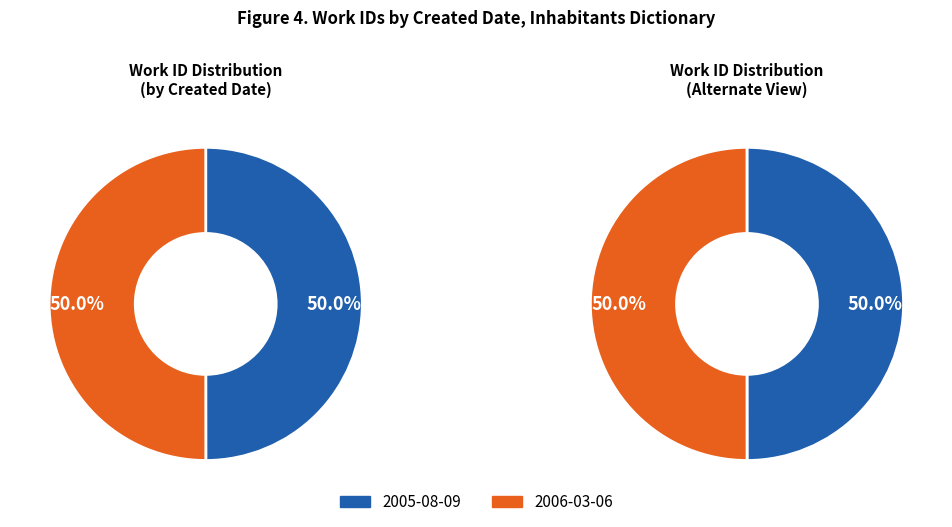

What is the largest slice in the pie chart?

2006-03-06